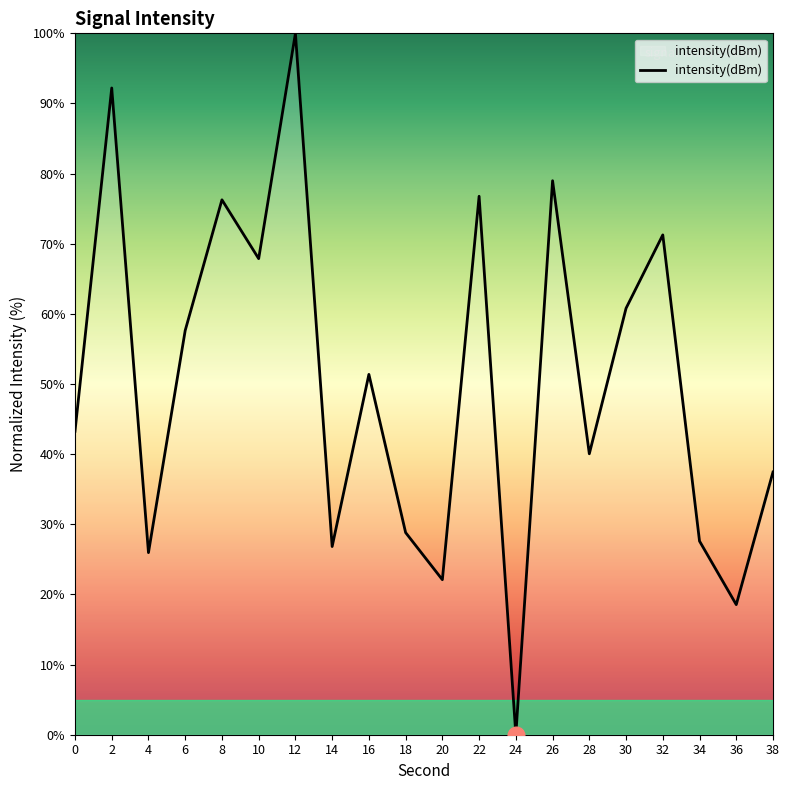

What is the difference between the values at 20 and 26?

56.9